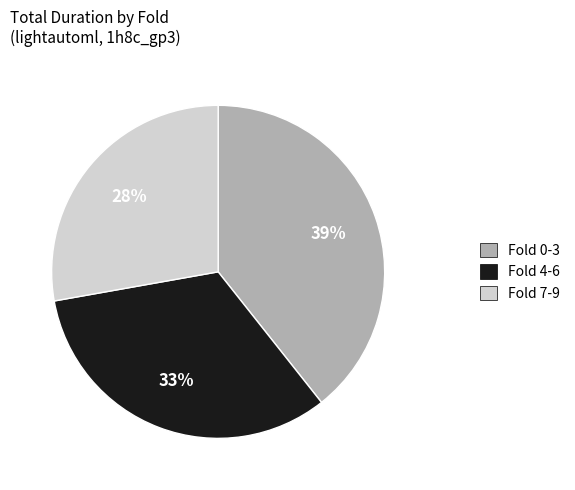

Is there any slice that represents more than half of the pie?

No